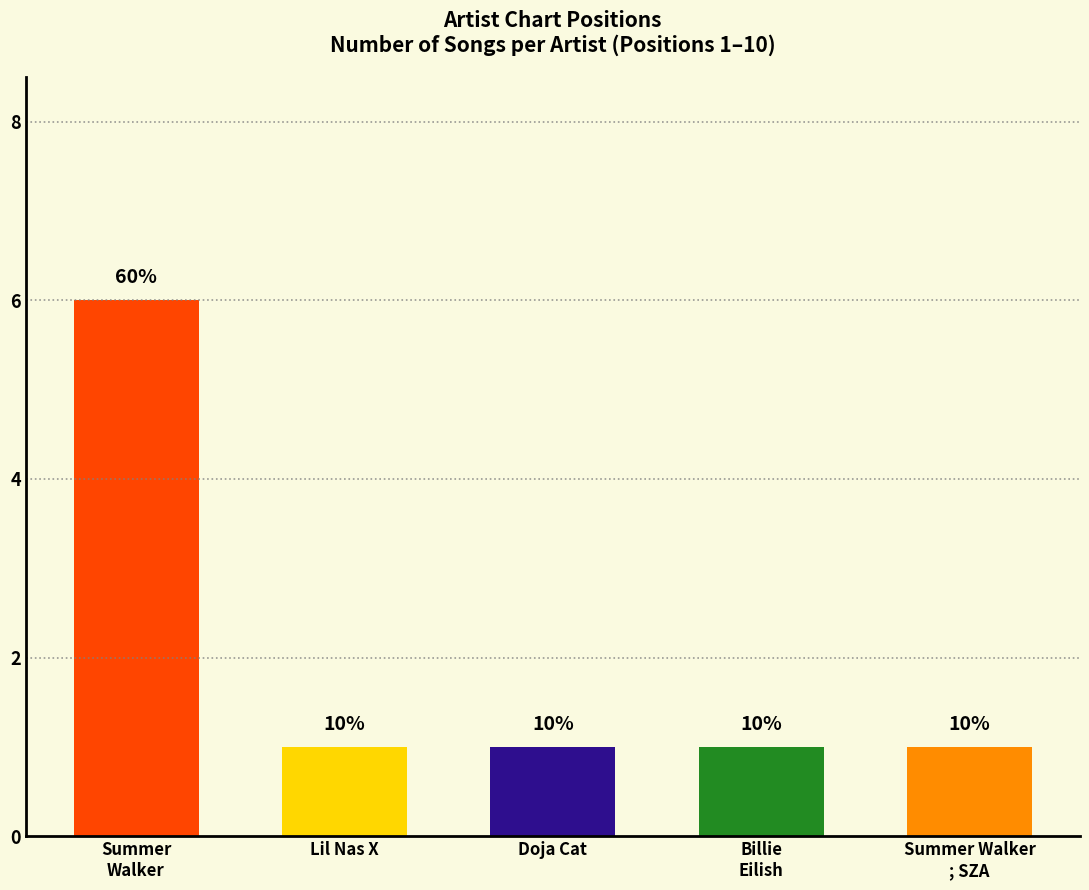

What position from the left is Summer
Walker?

1